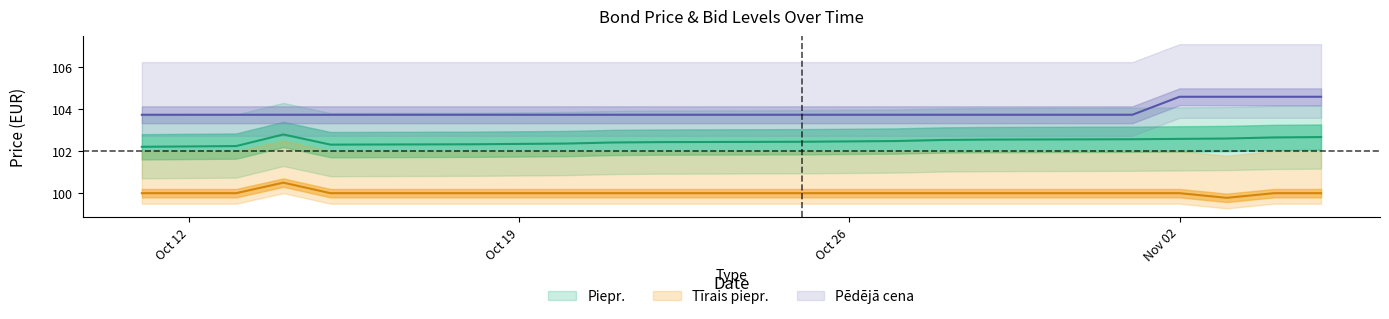

How many series are shown in this chart?

3